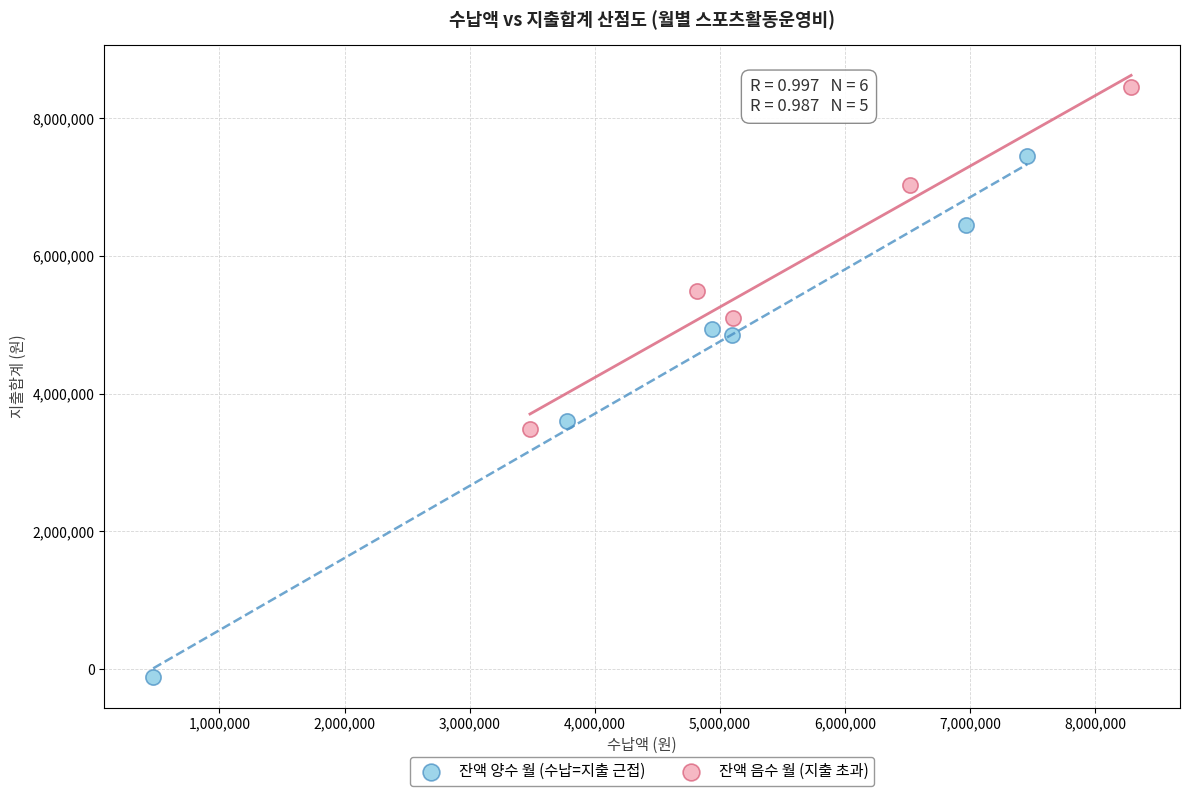

Which series reaches the minimum Y coordinate?

잔액 양수 월 (수납=지출 근접)